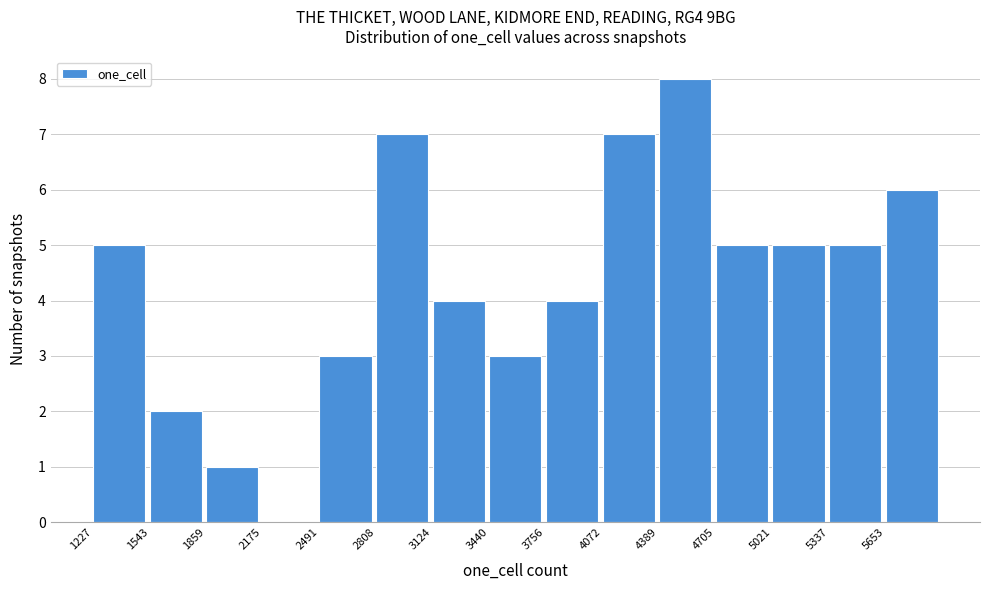

Reading left to right, transcribe this chart: for each bar, give the range it covers on the x-axis and its height. Neither the bar edges nor the heights are printed on the chart, so give them approximately, as read against the axes.

1250 to 1550: 5
1550 to 1850: 2
1850 to 2200: 1
2200 to 2500: 0
2500 to 2800: 3
2800 to 3100: 7
3100 to 3450: 4
3450 to 3750: 3
3750 to 4050: 4
4050 to 4400: 7
4400 to 4700: 8
4700 to 5000: 5
5000 to 5350: 5
5350 to 5650: 5
5650 to 5950: 6